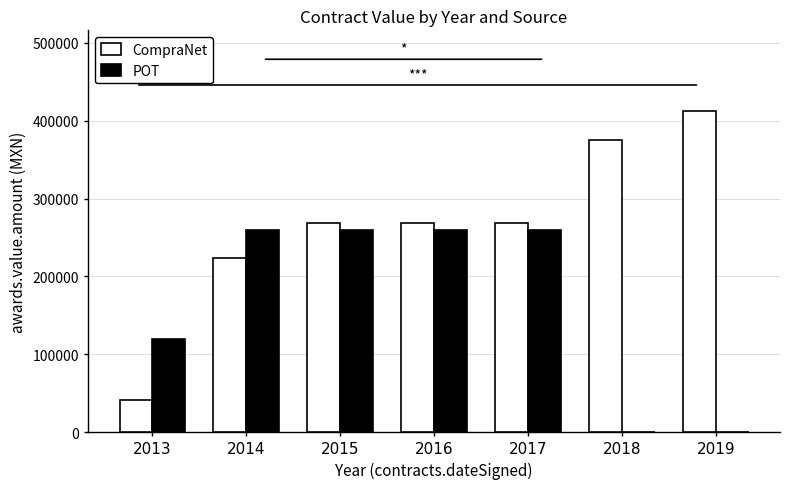

The CompraNet series shows 268965.5 at 2016. True or false?

True